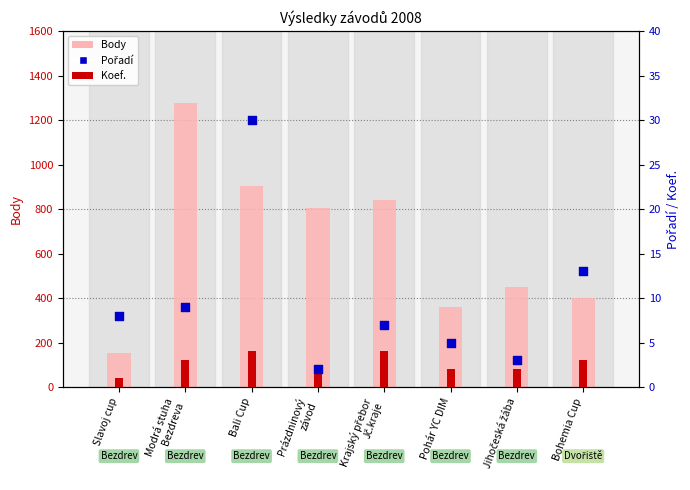

At which category is the sum across all series the highest?

Modrá stuha
Bezdreva